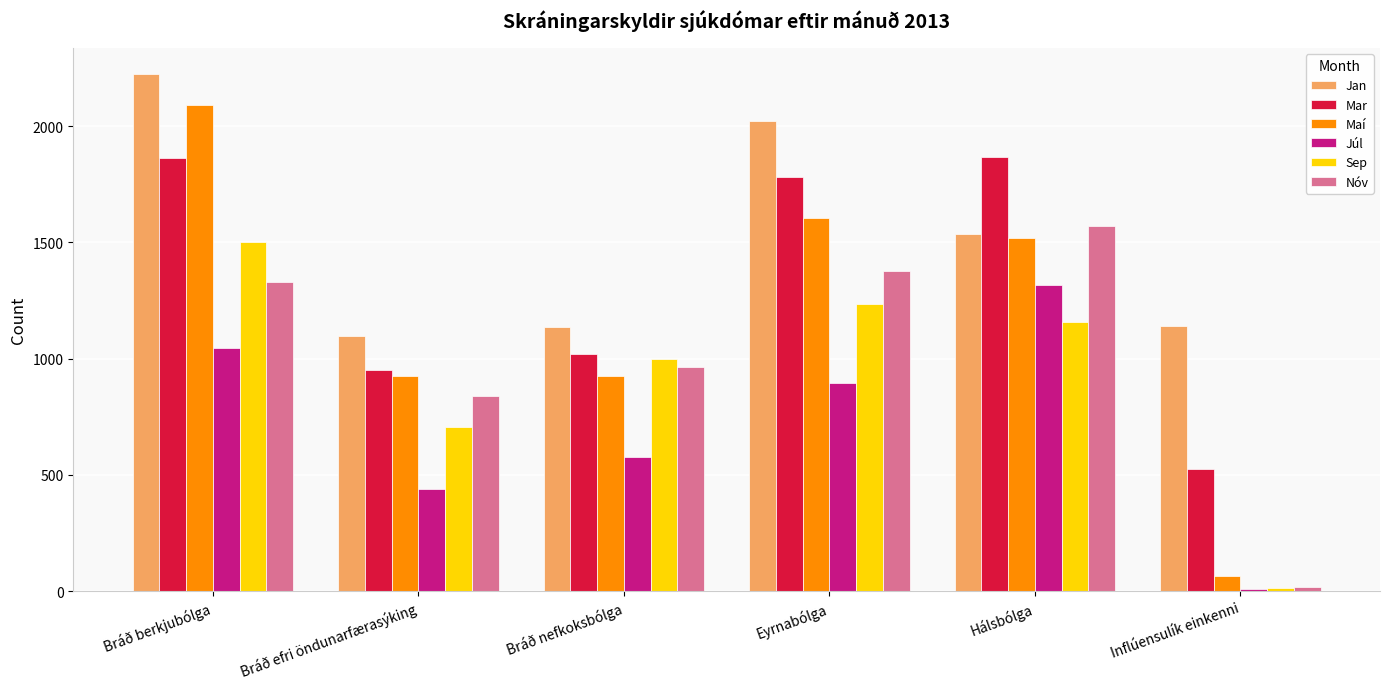

At how many categories does at least one series exceed 812?

6